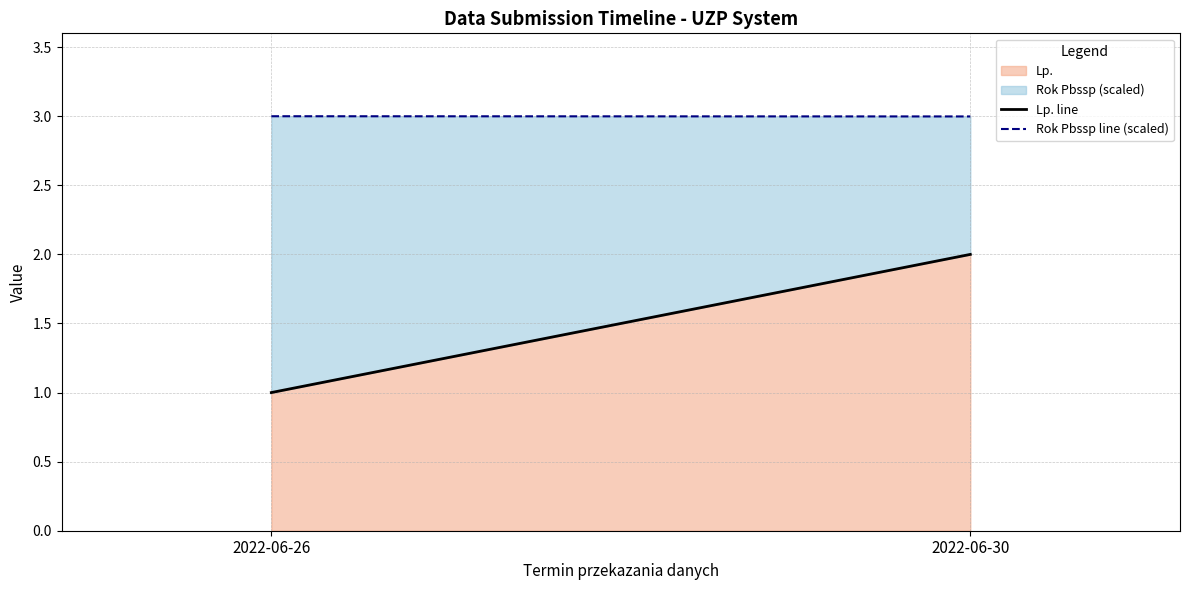

At which label is Rok Pbssp line (scaled) closest to 2?

2022-06-30